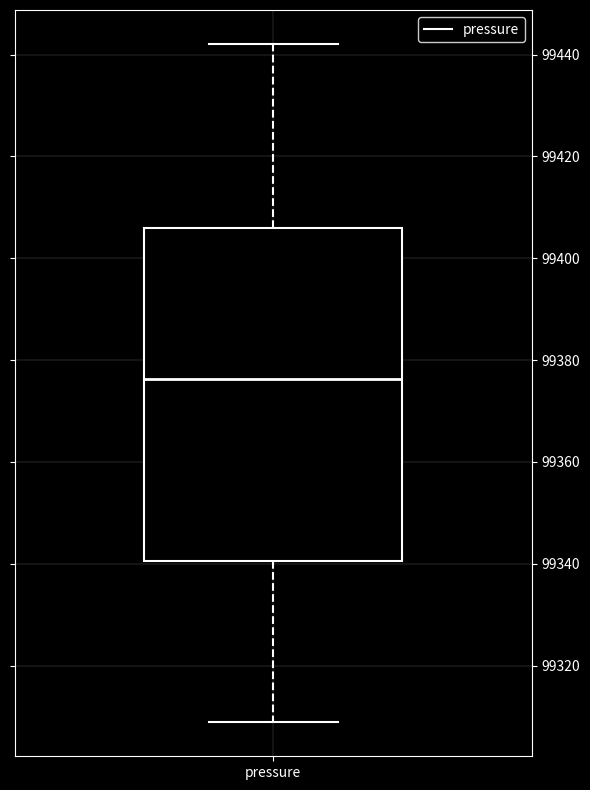

Transcribe this box plot: give where the median line is, the range the box spans, and where the two whiskers end, as read against the y-axis. The values are not printed on the chart, so give them approximately, as read against the axis.

median 99376, box 99340 to 99406, whiskers 99308 to 99442